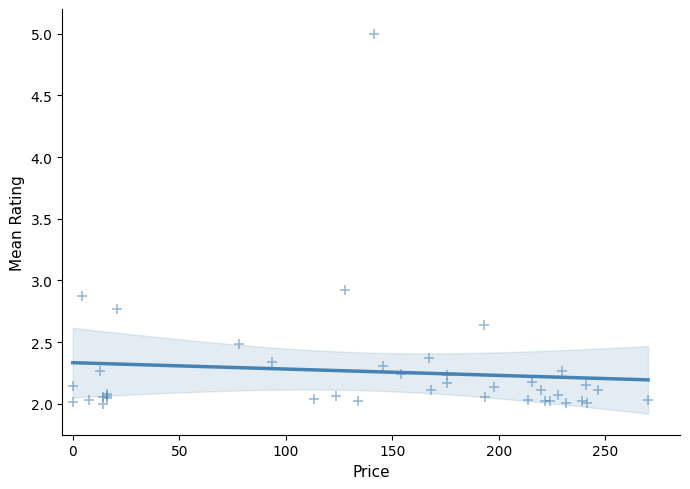

What Y value in the scatter plot is closest to 3?

2.9